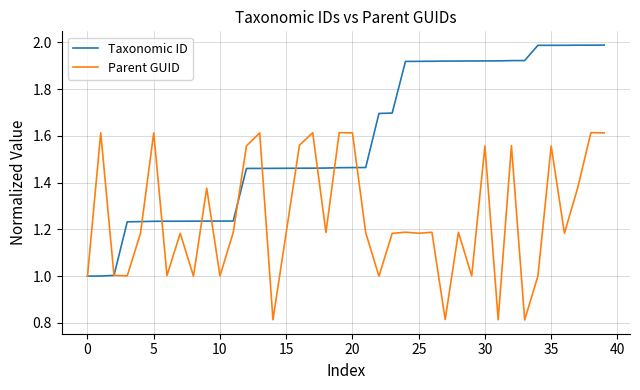

Which series has the largest total across all categories?

Taxonomic ID